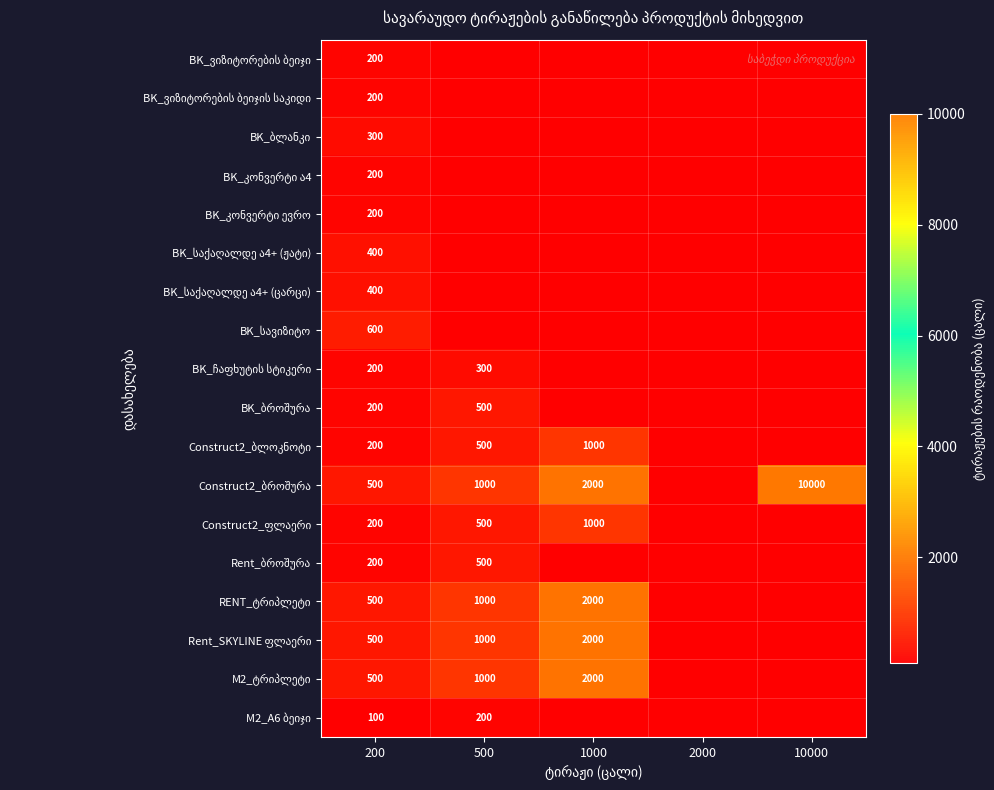

At 200, list the series in order from largest to smallest.

BK_სავიზიტო, Construct2_ბროშურა, RENT_ტრიპლეტი, Rent_SKYLINE ფლაერი, M2_ტრიპლეტი, BK_საქაღალდე ა4+ (ჟატი), BK_საქაღალდე ა4+ (ცარცი), BK_ბლანკი, BK_ვიზიტორების ბეიჯი, BK_ვიზიტორების ბეიჯის საკიდი, BK_კონვერტი ა4, BK_კონვერტი ევრო, BK_ჩაფხუტის სტიკერი, BK_ბროშურა, Construct2_ბლოკნოტი, Construct2_ფლაერი, Rent_ბროშურა, M2_A6 ბეიჯი